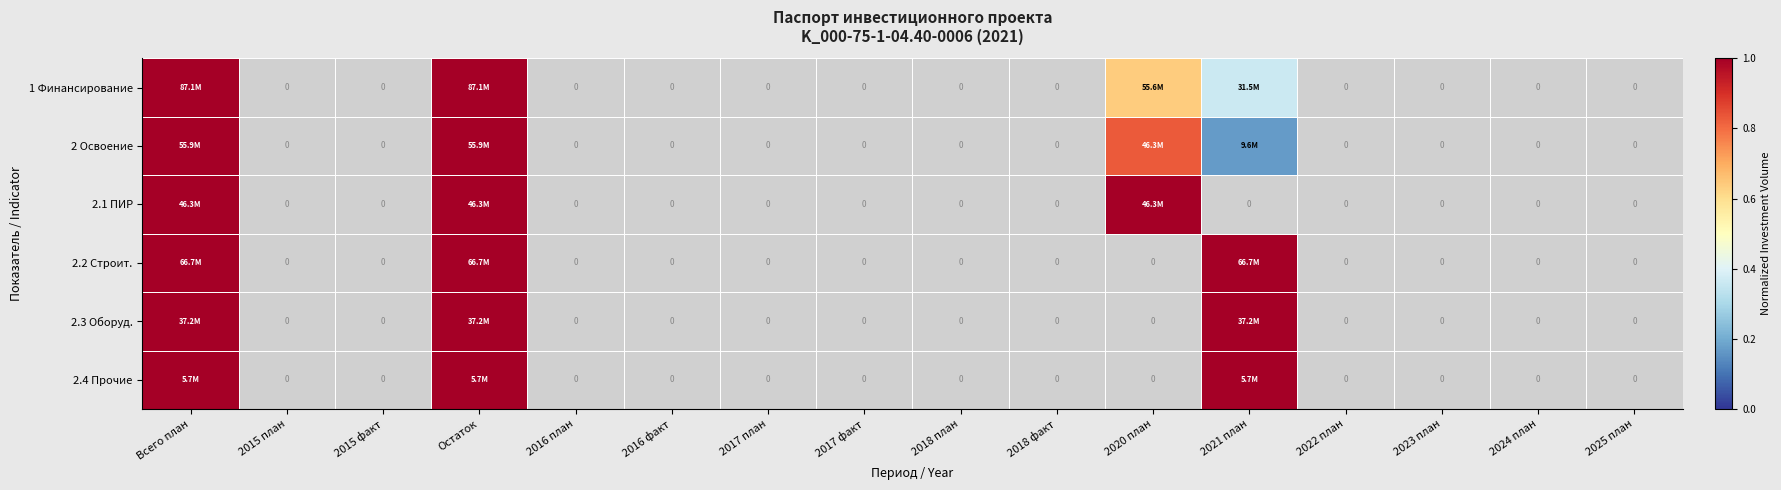

What is the greatest value displayed?

1.0